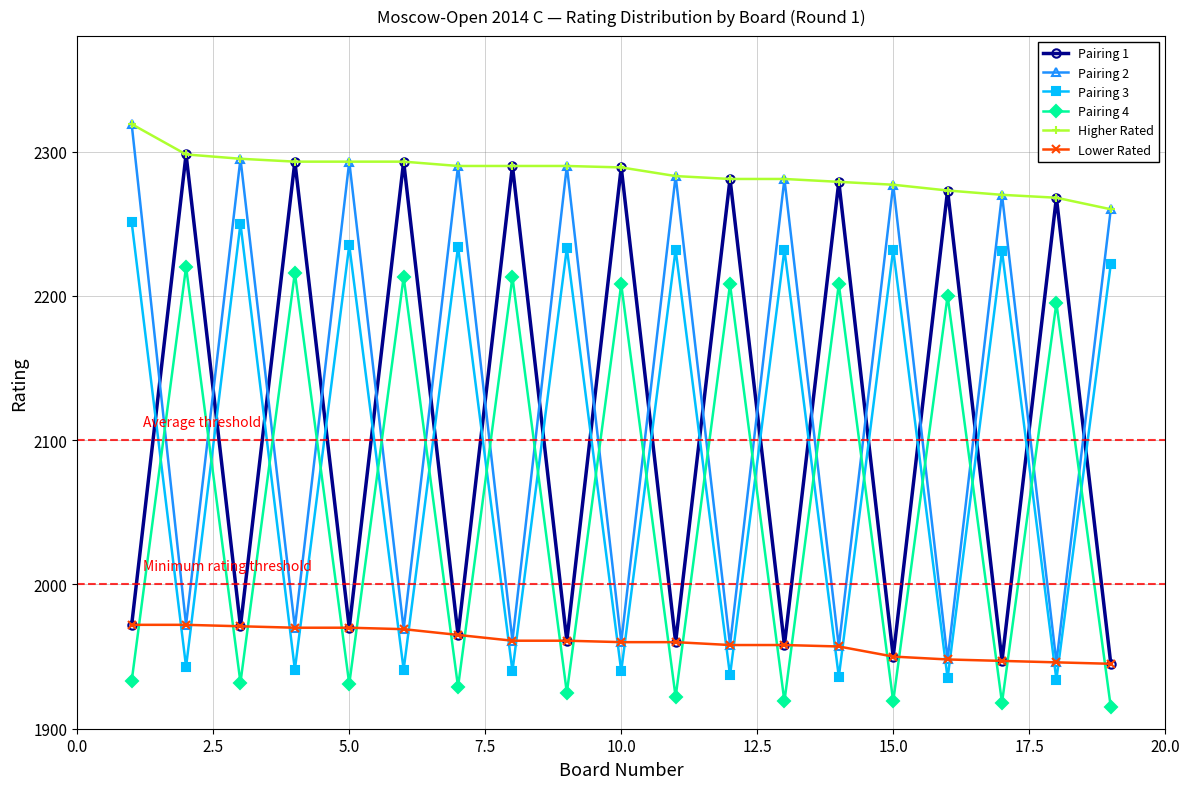

What is the value of the Pairing 4 point at the 16th from the left?

2200